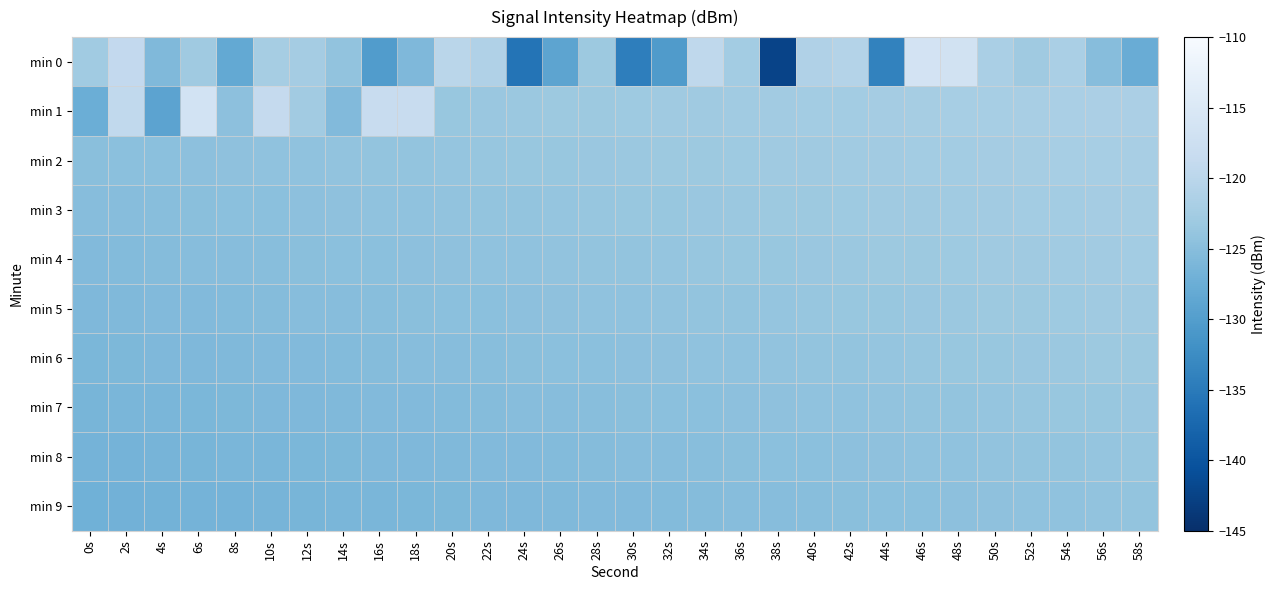

Reading left to right, extract all data points from this chart.

min 0: 0s=-122.7	2s=-119.0	4s=-125.7	6s=-122.9	8s=-128.3	10s=-122.3	12s=-122.4	14s=-124.2	16s=-130.1	18s=-125.8	20s=-120.1	22s=-121.1	24s=-135.7	26s=-128.9	28s=-123.2	30s=-134.4	32s=-130.4	34s=-119.4	36s=-122.5	38s=-142.3	40s=-121.1	42s=-120.8	44s=-133.9	46s=-116.4	48s=-116.7	50s=-121.8	52s=-123.0	54s=-121.8	56s=-125.1	58s=-127.8
min 1: 0s=-127.4	2s=-119.2	4s=-129.0	6s=-116.6	8s=-124.6	10s=-118.8	12s=-122.7	14s=-125.6	16s=-118.3	18s=-118.3	20s=-123.6	22s=-123.5	24s=-123.4	26s=-123.3	28s=-123.2	30s=-123.1	32s=-123.0	34s=-122.9	36s=-122.8	38s=-122.7	40s=-122.6	42s=-122.5	44s=-122.4	46s=-122.3	48s=-122.2	50s=-122.1	52s=-122.0	54s=-121.9	56s=-121.8	58s=-121.7
min 2: 0s=-124.9	2s=-124.8	4s=-124.7	6s=-124.6	8s=-124.5	10s=-124.4	12s=-124.3	14s=-124.2	16s=-124.1	18s=-124.0	20s=-123.9	22s=-123.8	24s=-123.7	26s=-123.6	28s=-123.5	30s=-123.4	32s=-123.3	34s=-123.2	36s=-123.1	38s=-123.0	40s=-122.9	42s=-122.8	44s=-122.7	46s=-122.6	48s=-122.5	50s=-122.4	52s=-122.3	54s=-122.2	56s=-122.1	58s=-122.0
min 3: 0s=-125.2	2s=-125.1	4s=-125.0	6s=-124.9	8s=-124.8	10s=-124.7	12s=-124.6	14s=-124.5	16s=-124.4	18s=-124.3	20s=-124.2	22s=-124.1	24s=-124.0	26s=-123.9	28s=-123.8	30s=-123.7	32s=-123.6	34s=-123.5	36s=-123.4	38s=-123.3	40s=-123.2	42s=-123.1	44s=-123.0	46s=-122.9	48s=-122.8	50s=-122.7	52s=-122.6	54s=-122.5	56s=-122.4	58s=-122.3
min 4: 0s=-125.5	2s=-125.4	4s=-125.3	6s=-125.2	8s=-125.1	10s=-125.0	12s=-124.9	14s=-124.8	16s=-124.7	18s=-124.6	20s=-124.5	22s=-124.4	24s=-124.3	26s=-124.2	28s=-124.1	30s=-124.0	32s=-123.9	34s=-123.8	36s=-123.7	38s=-123.6	40s=-123.5	42s=-123.4	44s=-123.3	46s=-123.2	48s=-123.1	50s=-123.0	52s=-122.9	54s=-122.8	56s=-122.7	58s=-122.6
min 5: 0s=-125.8	2s=-125.7	4s=-125.6	6s=-125.5	8s=-125.4	10s=-125.3	12s=-125.2	14s=-125.1	16s=-125.0	18s=-124.9	20s=-124.8	22s=-124.7	24s=-124.6	26s=-124.5	28s=-124.4	30s=-124.3	32s=-124.2	34s=-124.1	36s=-124.0	38s=-123.9	40s=-123.8	42s=-123.7	44s=-123.6	46s=-123.5	48s=-123.4	50s=-123.3	52s=-123.2	54s=-123.1	56s=-123.0	58s=-122.9
min 6: 0s=-126.1	2s=-126.0	4s=-125.9	6s=-125.8	8s=-125.7	10s=-125.6	12s=-125.5	14s=-125.4	16s=-125.3	18s=-125.2	20s=-125.1	22s=-125.0	24s=-124.9	26s=-124.8	28s=-124.7	30s=-124.6	32s=-124.5	34s=-124.4	36s=-124.3	38s=-124.2	40s=-124.1	42s=-124.0	44s=-123.9	46s=-123.8	48s=-123.7	50s=-123.6	52s=-123.5	54s=-123.4	56s=-123.3	58s=-123.2
min 7: 0s=-126.4	2s=-126.3	4s=-126.2	6s=-126.1	8s=-126.0	10s=-125.9	12s=-125.8	14s=-125.7	16s=-125.6	18s=-125.5	20s=-125.4	22s=-125.3	24s=-125.2	26s=-125.1	28s=-125.0	30s=-124.9	32s=-124.8	34s=-124.7	36s=-124.6	38s=-124.5	40s=-124.4	42s=-124.3	44s=-124.2	46s=-124.1	48s=-124.0	50s=-123.9	52s=-123.8	54s=-123.7	56s=-123.6	58s=-123.5
min 8: 0s=-126.7	2s=-126.6	4s=-126.5	6s=-126.4	8s=-126.3	10s=-126.2	12s=-126.1	14s=-126.0	16s=-125.9	18s=-125.8	20s=-125.7	22s=-125.6	24s=-125.5	26s=-125.4	28s=-125.3	30s=-125.2	32s=-125.1	34s=-125.0	36s=-124.9	38s=-124.8	40s=-124.7	42s=-124.6	44s=-124.5	46s=-124.4	48s=-124.3	50s=-124.2	52s=-124.1	54s=-124.0	56s=-123.9	58s=-123.8
min 9: 0s=-127.0	2s=-126.9	4s=-126.8	6s=-126.7	8s=-126.6	10s=-126.5	12s=-126.4	14s=-126.3	16s=-126.2	18s=-126.1	20s=-126.0	22s=-125.9	24s=-125.8	26s=-125.7	28s=-125.6	30s=-125.5	32s=-125.4	34s=-125.3	36s=-125.2	38s=-125.1	40s=-125.0	42s=-124.9	44s=-124.8	46s=-124.7	48s=-124.6	50s=-124.5	52s=-124.4	54s=-124.3	56s=-124.2	58s=-124.1